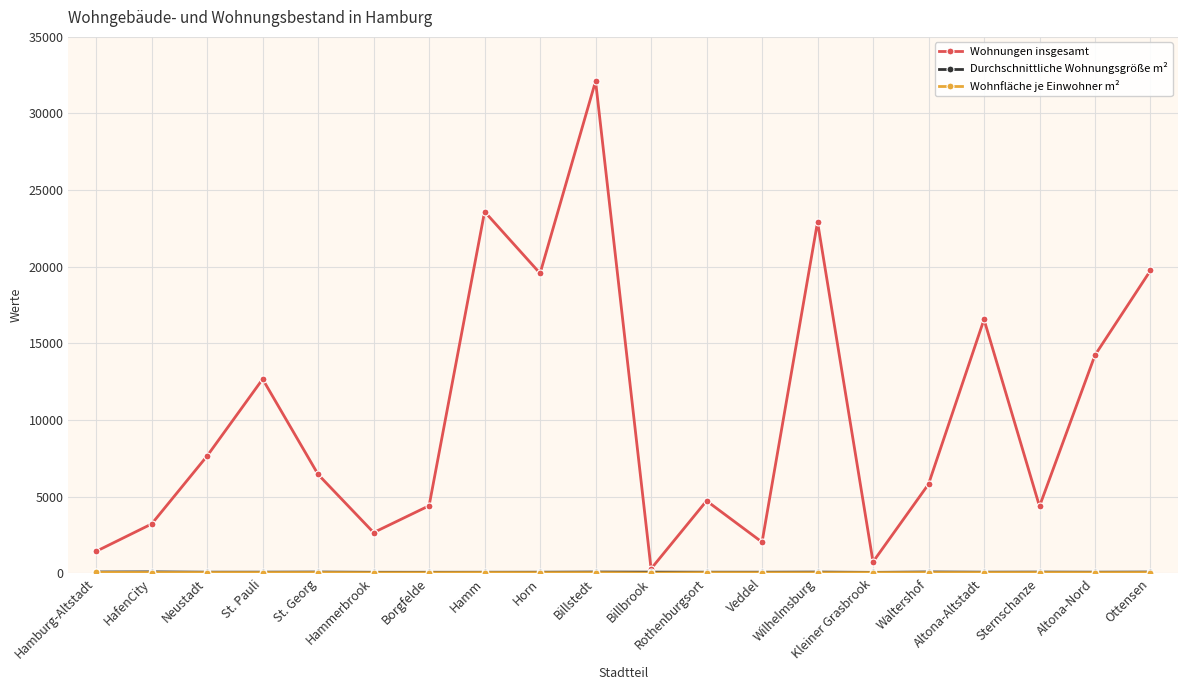

True or false: Wohnungen insgesamt has more than 1 points higher than both neighbors.

True